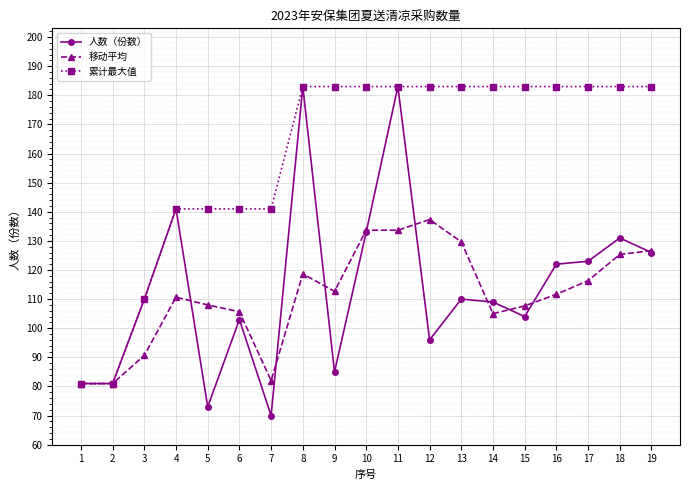

What is the sum of the 移动平均 values at 7 and 1?

163.0